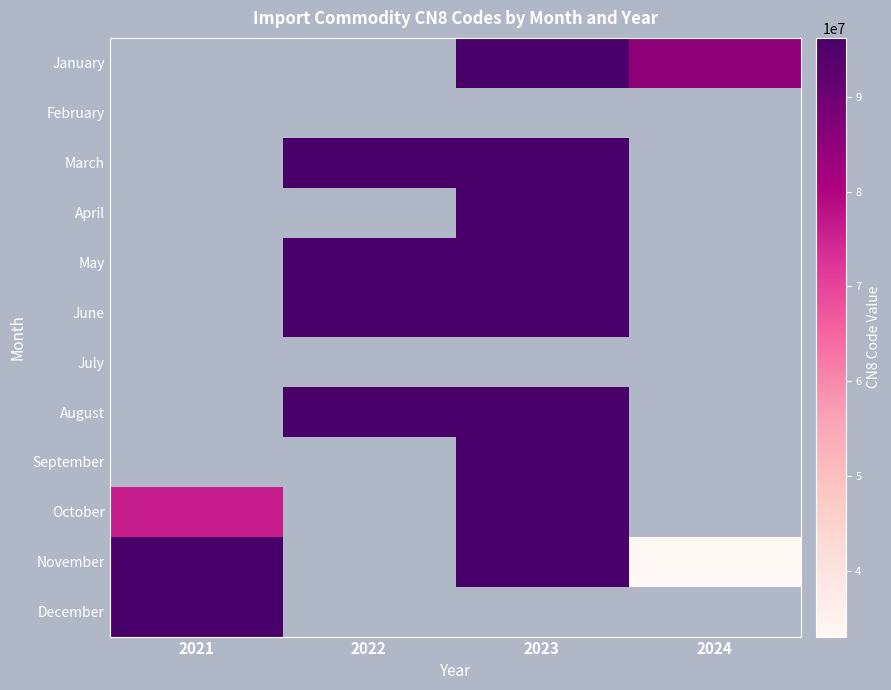

What is the greatest value displayed?

96200099